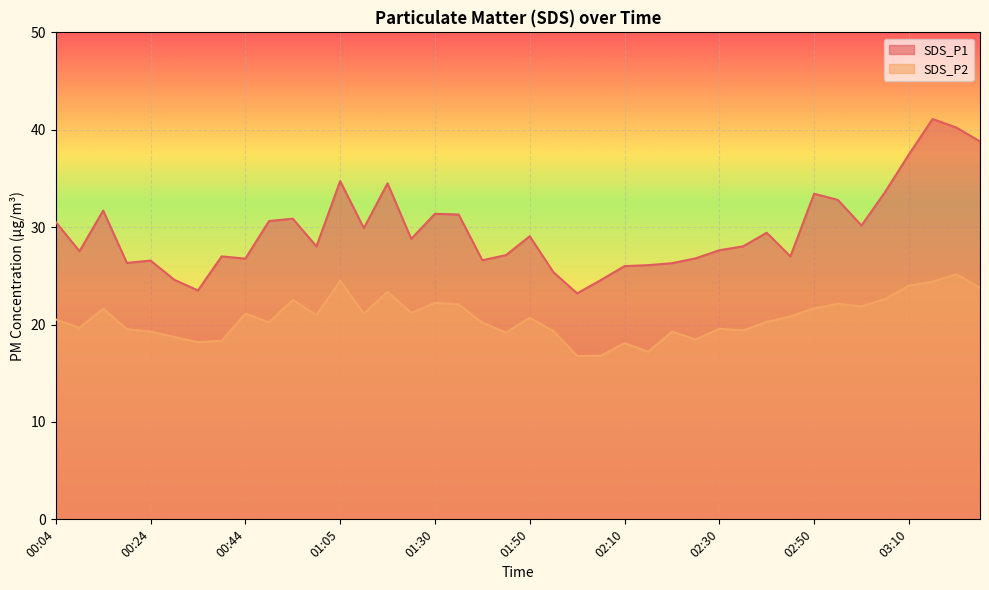

Reading left to right, what are all the values shown in this chart?

SDS_P1: 30.5	27.5	31.7	26.3	26.6	24.6	23.5	27.0	26.8	30.6	30.9	28.0	34.7	29.9	34.5	28.8	31.4	31.3	26.6	27.1	29.1	25.4	23.2	24.6	26.0	26.1	26.3	26.8	27.6	28.0	29.4	27.0	33.4	32.8	30.2	33.6	37.5	41.1	40.2	38.8
SDS_P2: 20.5	19.7	21.6	19.5	19.3	18.7	18.2	18.3	21.1	20.2	22.5	21.0	24.5	21.1	23.4	21.2	22.2	22.1	20.2	19.2	20.7	19.3	16.8	16.8	18.1	17.2	19.3	18.5	19.6	19.4	20.3	20.8	21.7	22.1	21.9	22.6	24.0	24.4	25.2	23.8